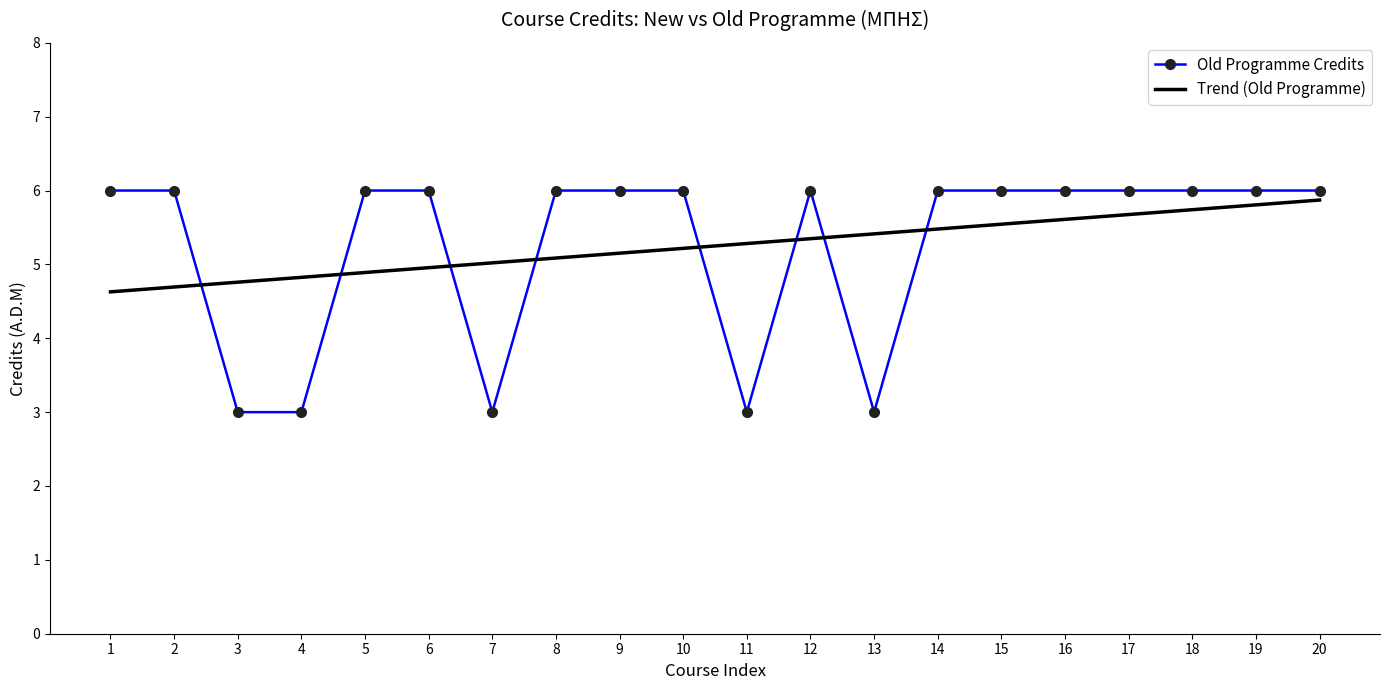

How many Old Programme Credits values are between 6 and 7?

15